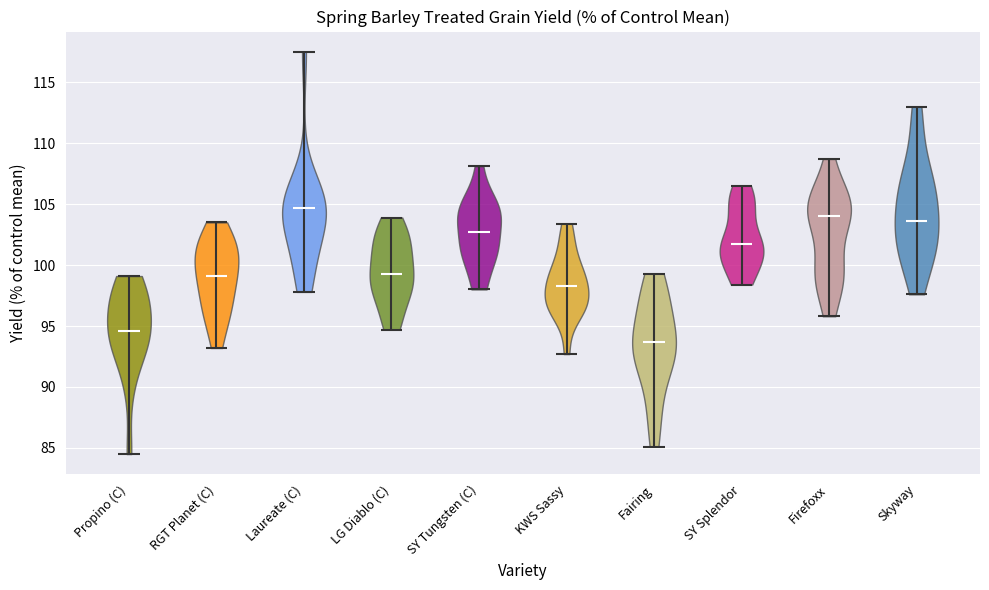

What is the highest point the violin for Laureate (C) reaches on the y-axis? The values are not printed on the chart, so give them approximately, as read against the axis.

117.5